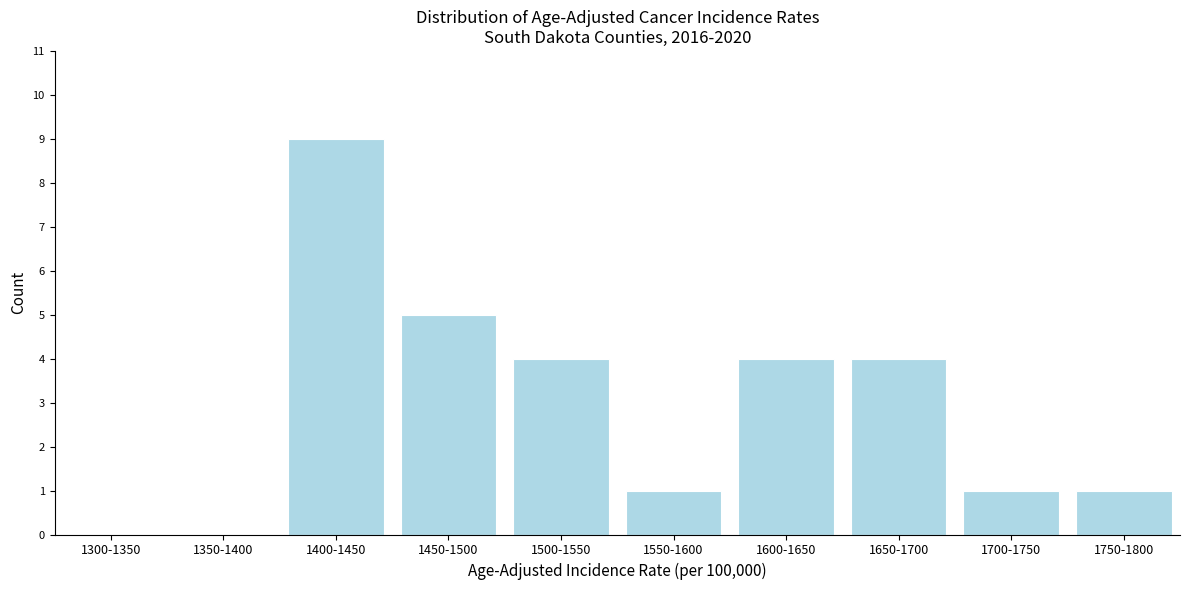

Reading left to right, what are all the values shown in this chart?

1300-1350=0	1350-1400=0	1400-1450=9	1450-1500=5	1500-1550=4	1550-1600=1	1600-1650=4	1650-1700=4	1700-1750=1	1750-1800=1